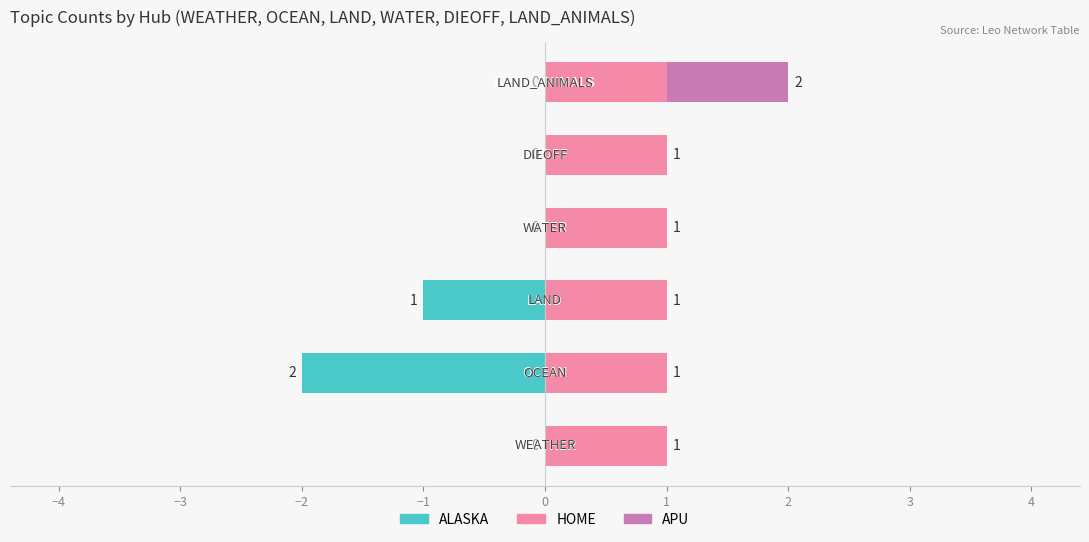

Is the value of APU at −5 greater than the value of HOME at −4?

No